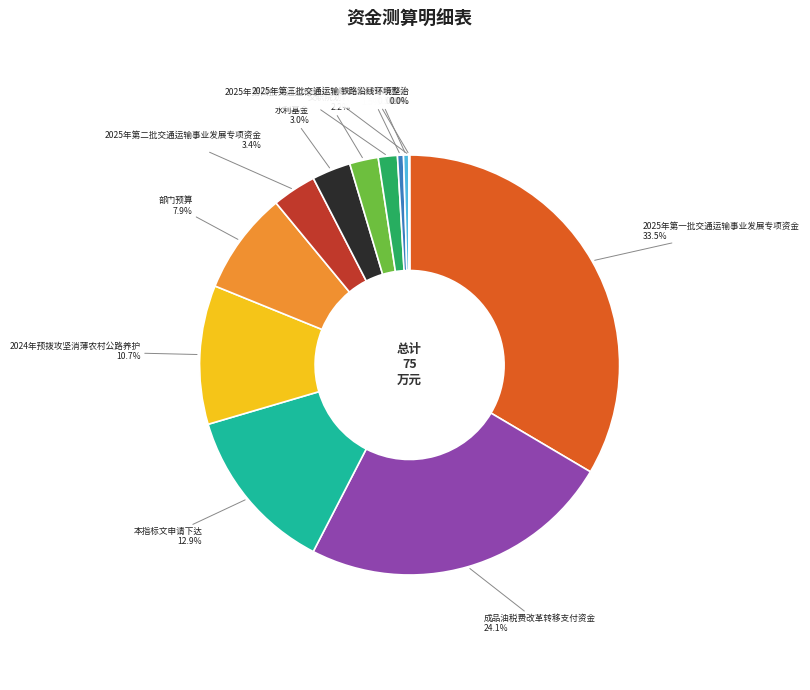

Does any single category account for the majority?

No